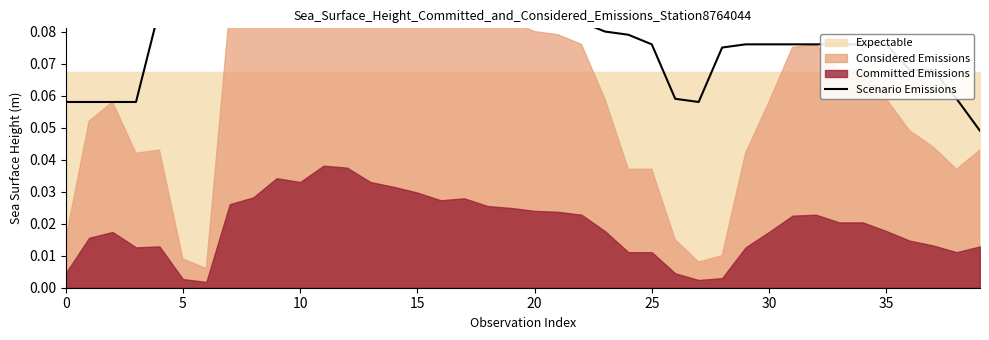

What is the difference between the second highest and second lowest values?

0.1